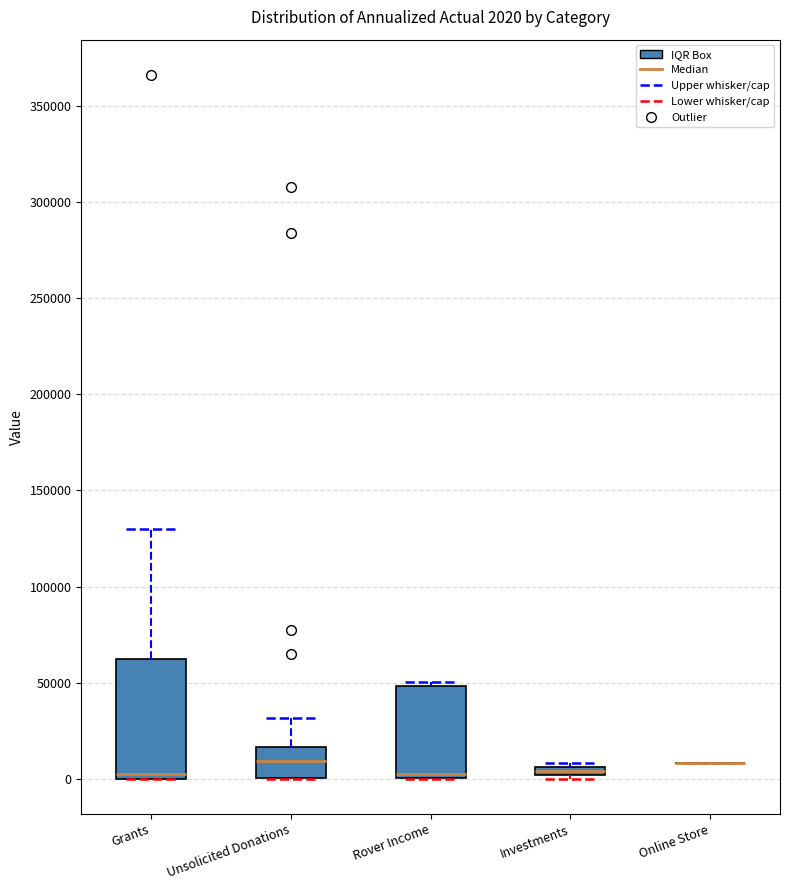

Which box is the tallest, from its lower edge to its upper edge?

Grants